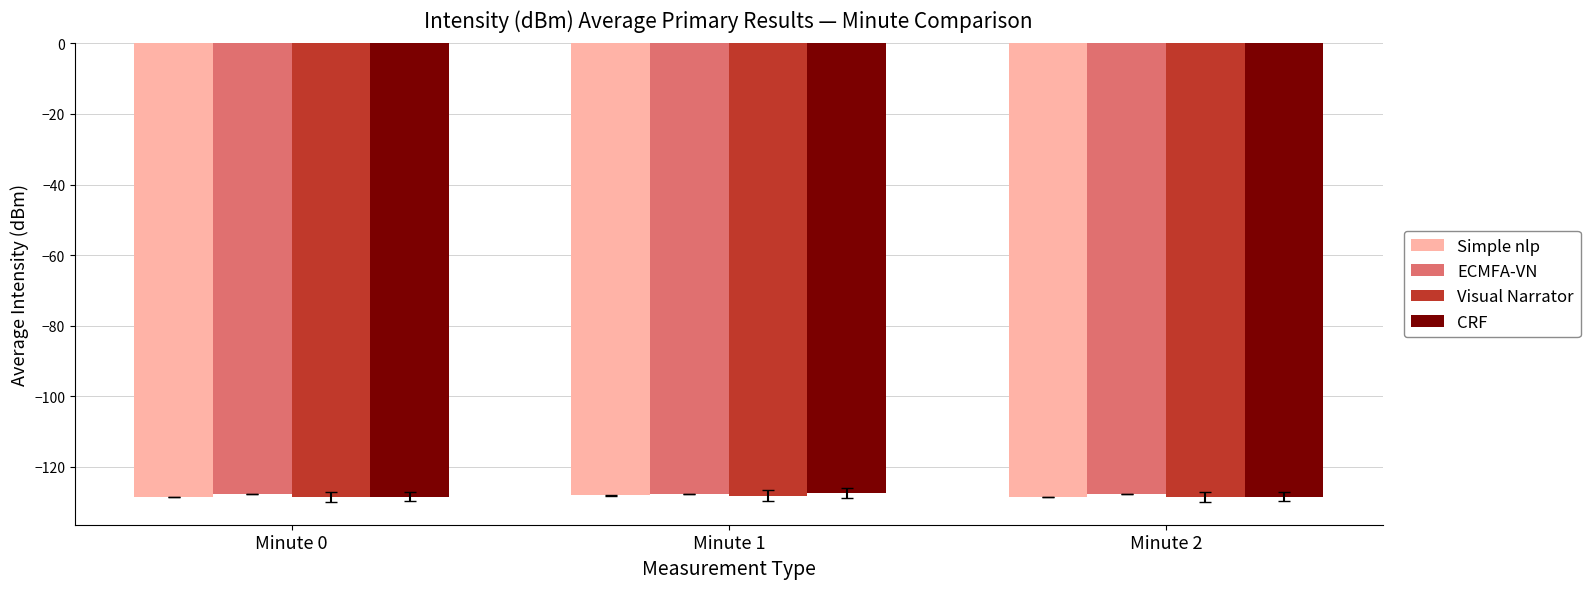

How many groups of bars are there?

3